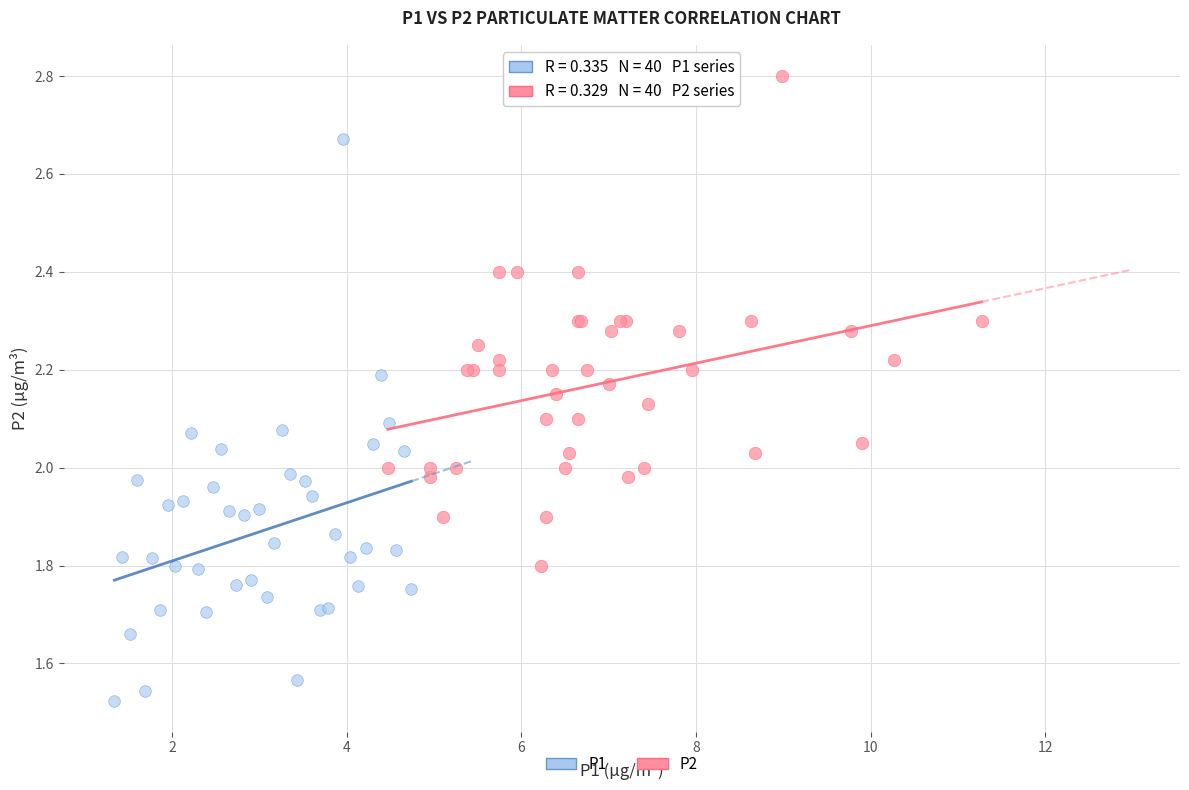

Which series reaches the maximum Y coordinate?

P2